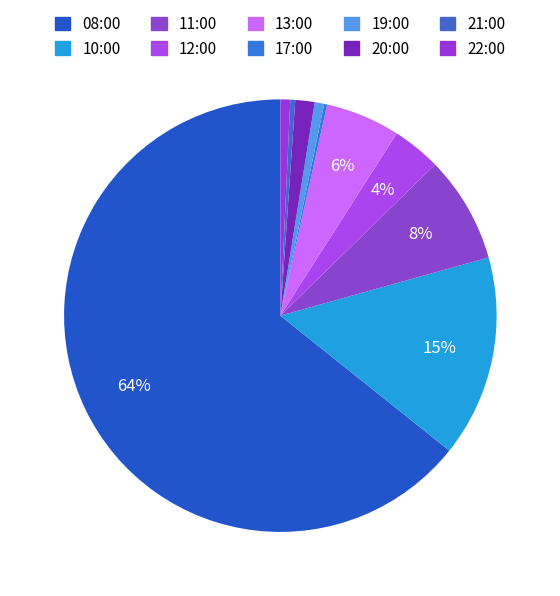

Is the sum of 20:00 and 22:00 greater than half?

No